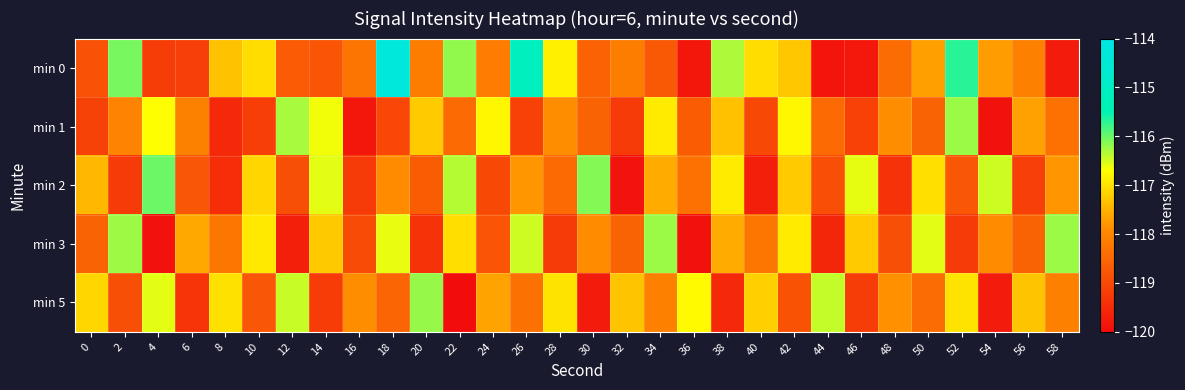

What is the minimum value shown in the chart?

-120.0